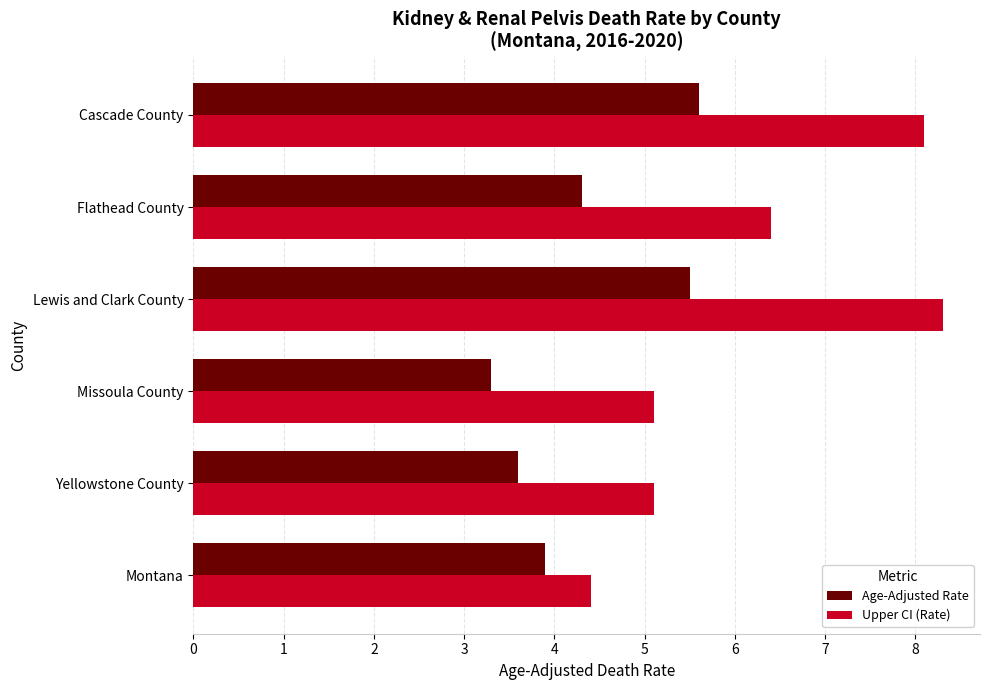

Between Montana and Lewis and Clark County, which series saw the biggest shift?

Upper CI (Rate)